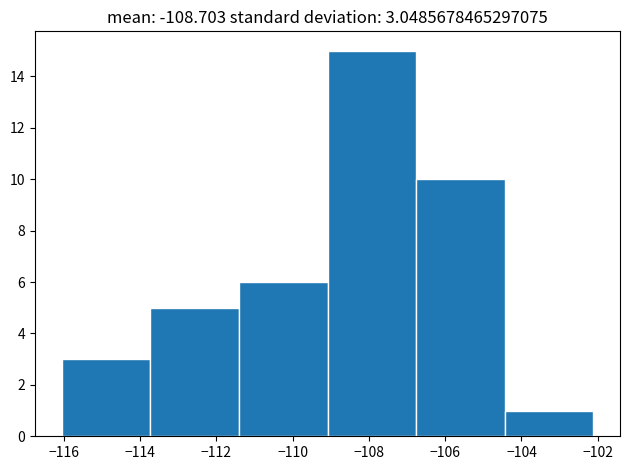

Over which range of the x-axis is the bar tallest?

-109.0 to -106.8